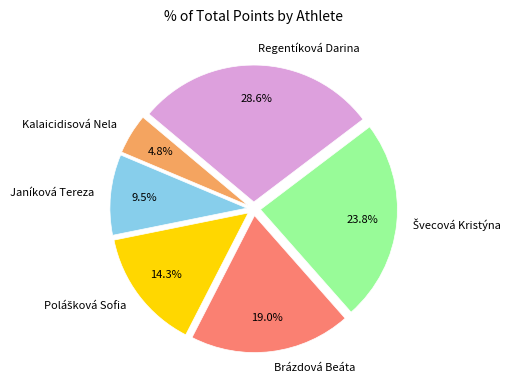

Is Regentíková Darina the majority of the pie?

No